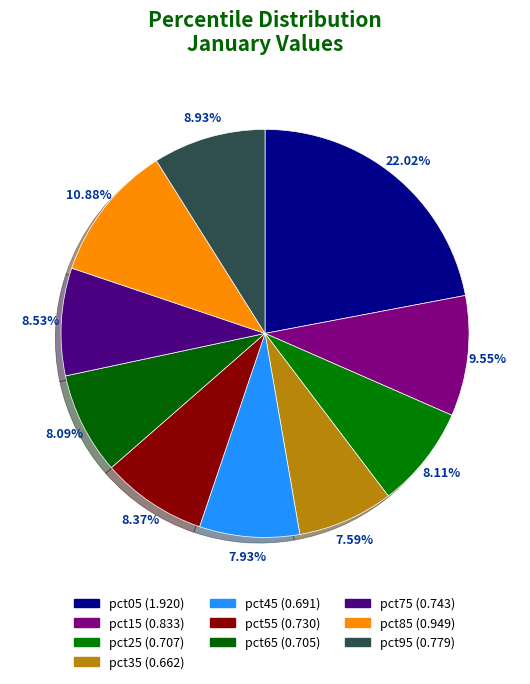

What is the change in value from pct15 to pct85?

+0.1